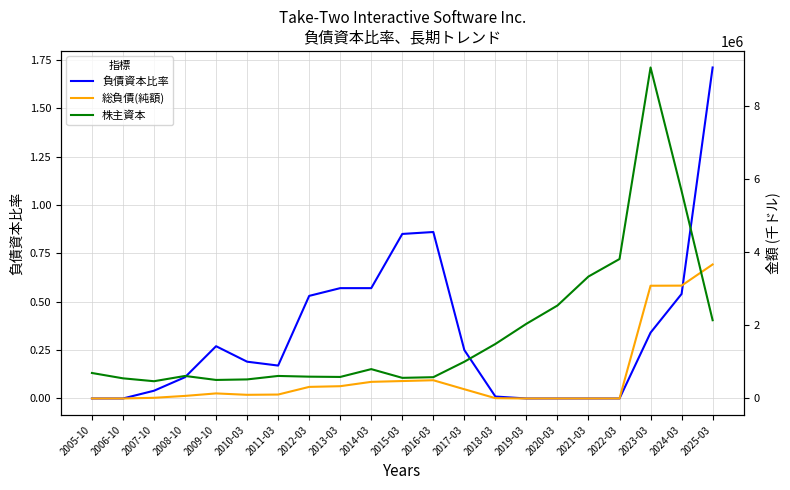

What position from the right is 2019-03?

7